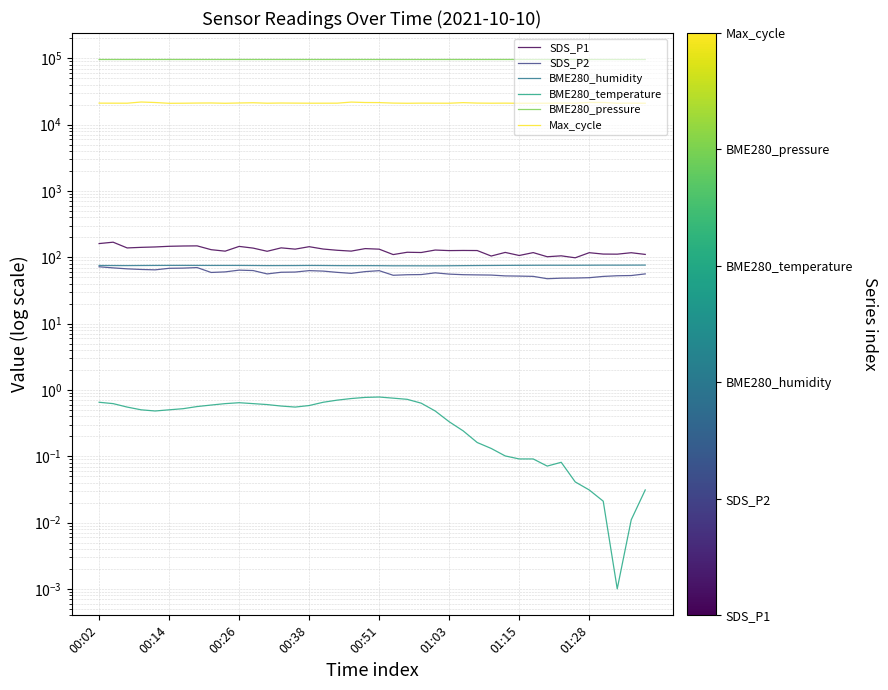

How many lines are shown in the chart?

6